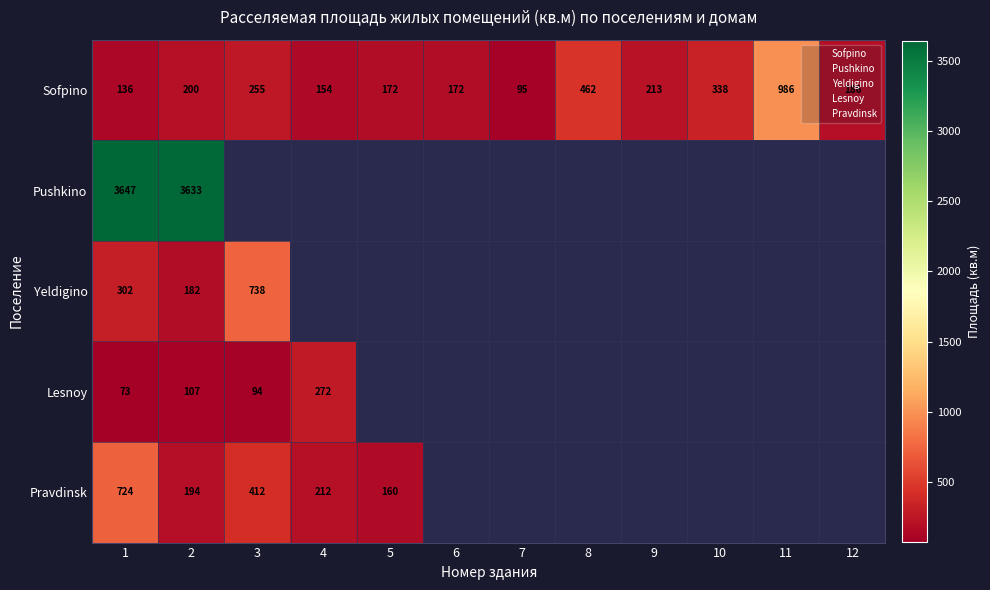

What is the maximum value shown in the chart?

3647.0